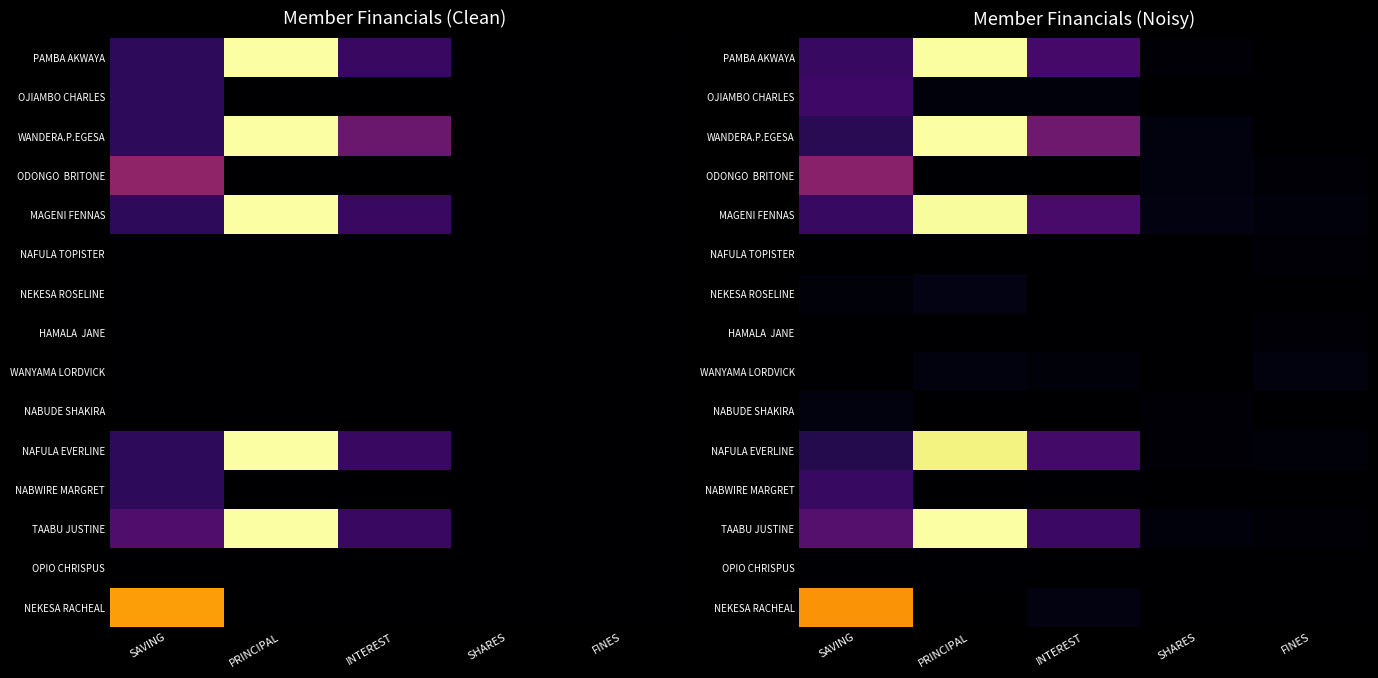

What is the difference between the highest and lowest values at INTEREST?

3943.9